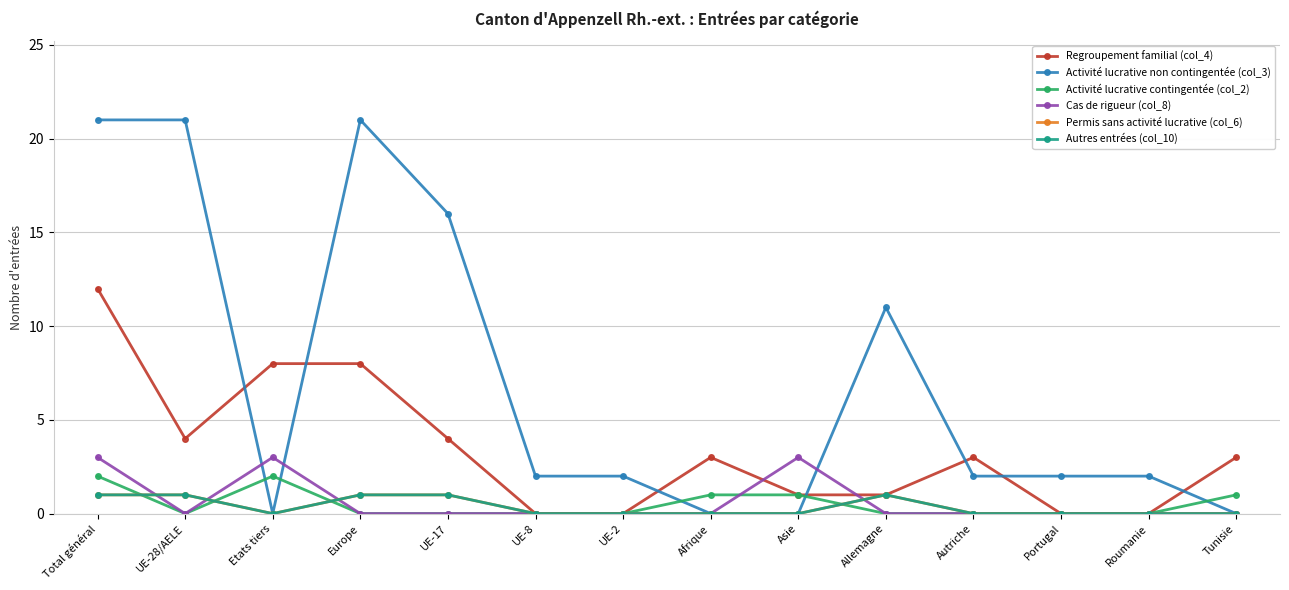

Which series changed the most between Portugal and Tunisie?

Regroupement familial (col_4)